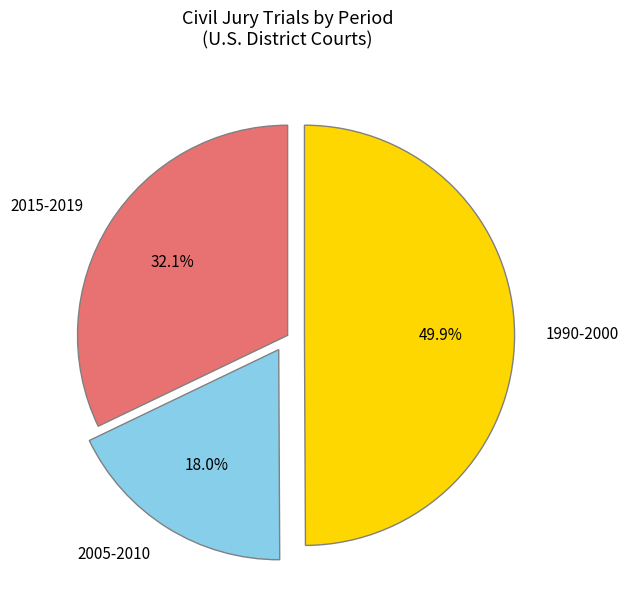

What is the smallest slice in the pie chart?

2005-2010